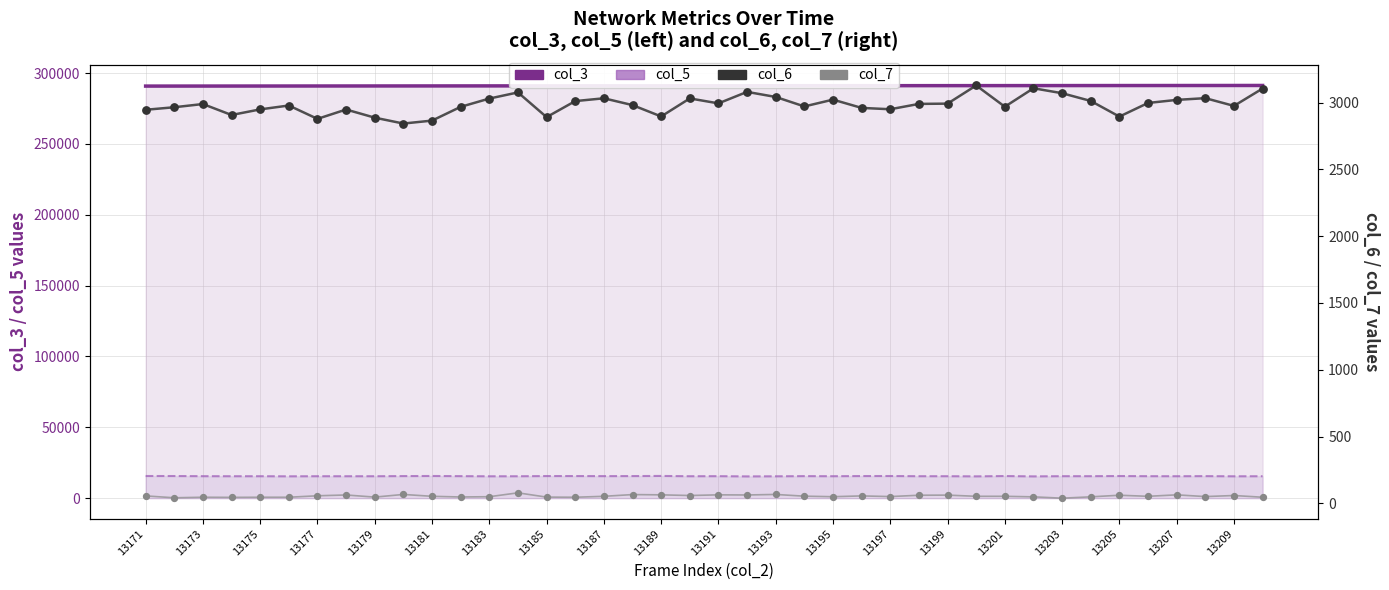

Is the value of col_7 line at 13171 greater than the value of col_3 at 29?

No